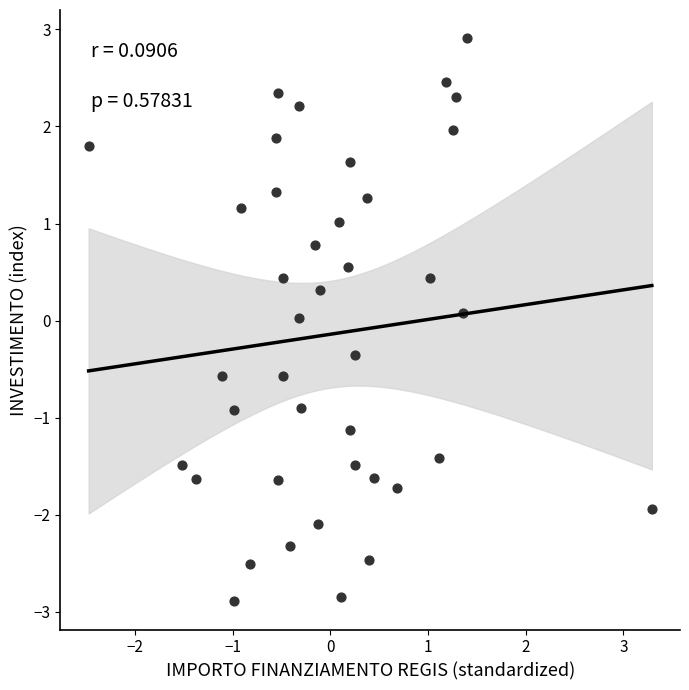

What is the range of X values (max minus min)?

5.8